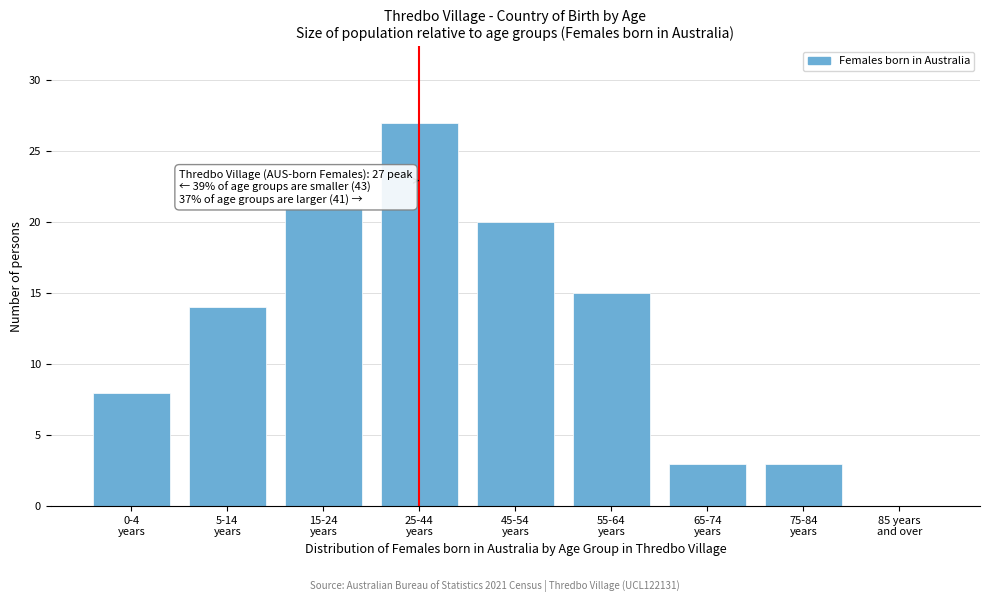

What is the sum of all values?

111